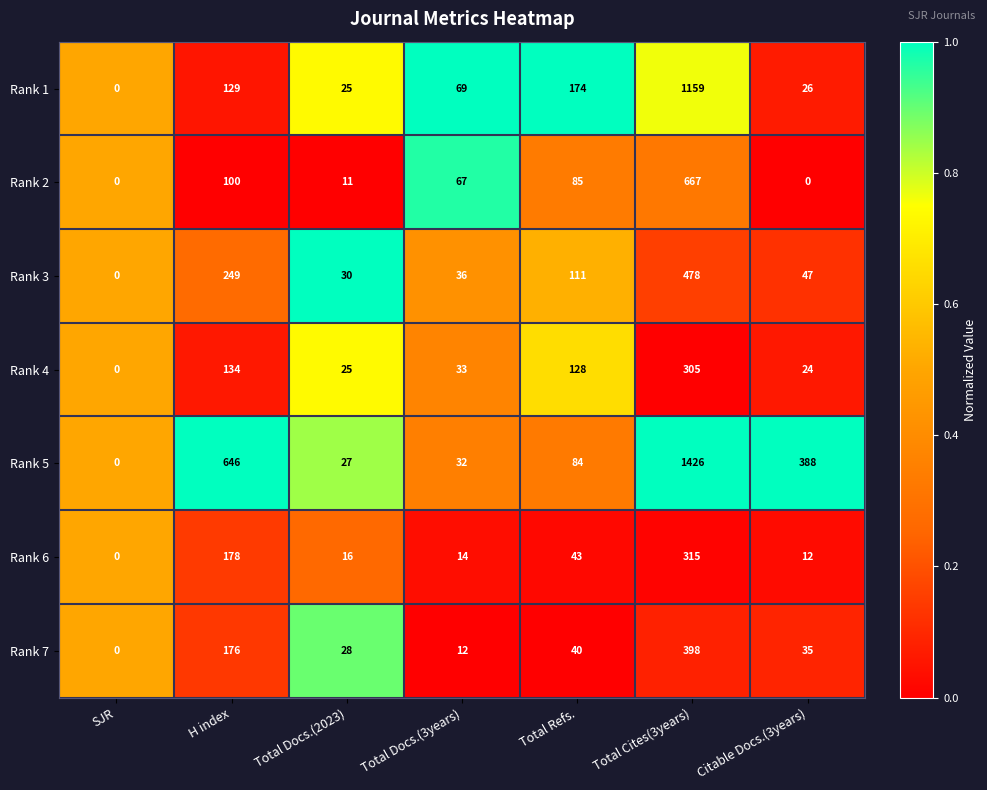

What is the spread (max minus min) of values at Citable Docs.(3years)?

388